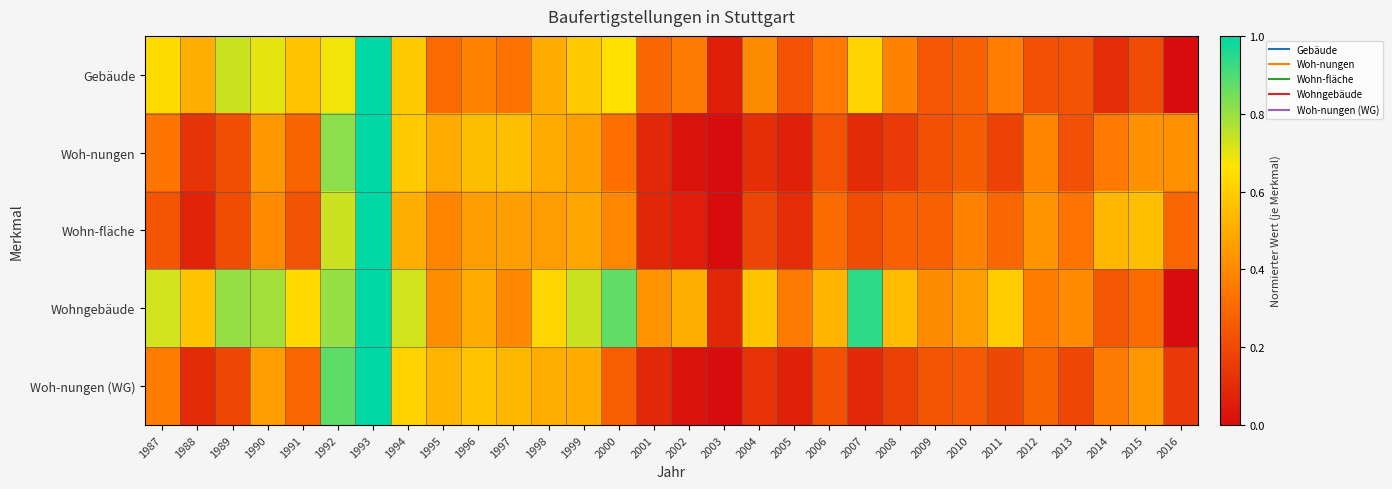

Count the number of categories in the chart.

30